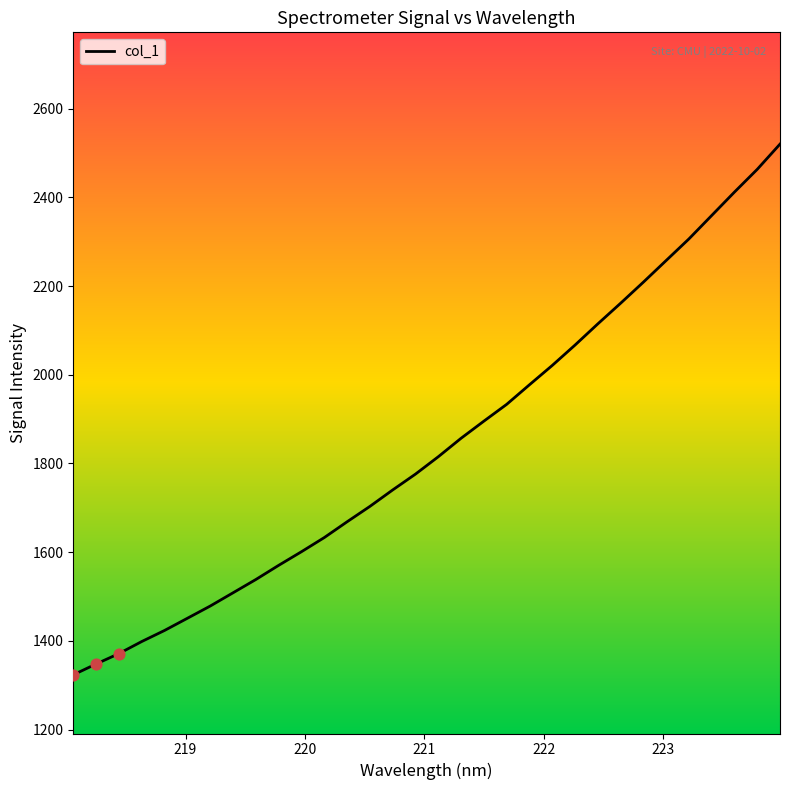

What is the maximum value shown in the chart?

2520.2